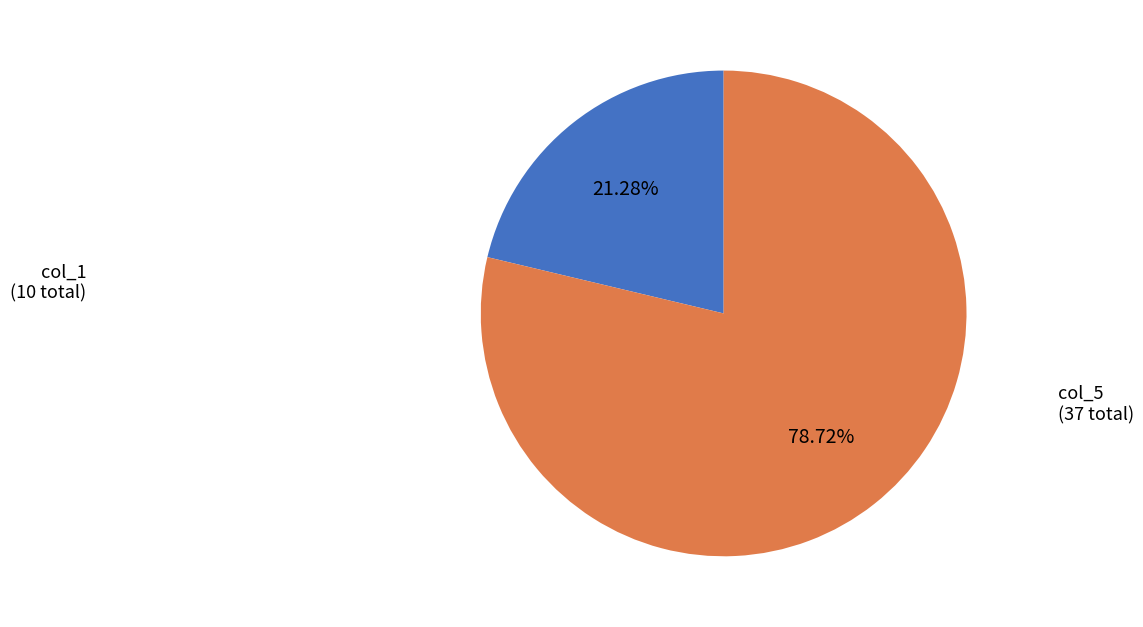

Approximately how many times larger is the value at col_1 (10 total) compared to col_5 (37 total)?

0.3